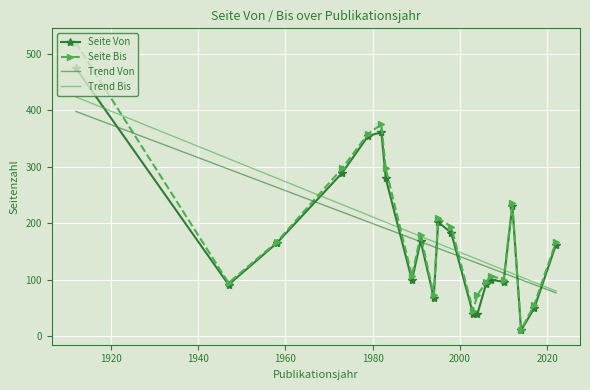

What is the difference between the second highest and minimum values in the Seite Von series?

351.0